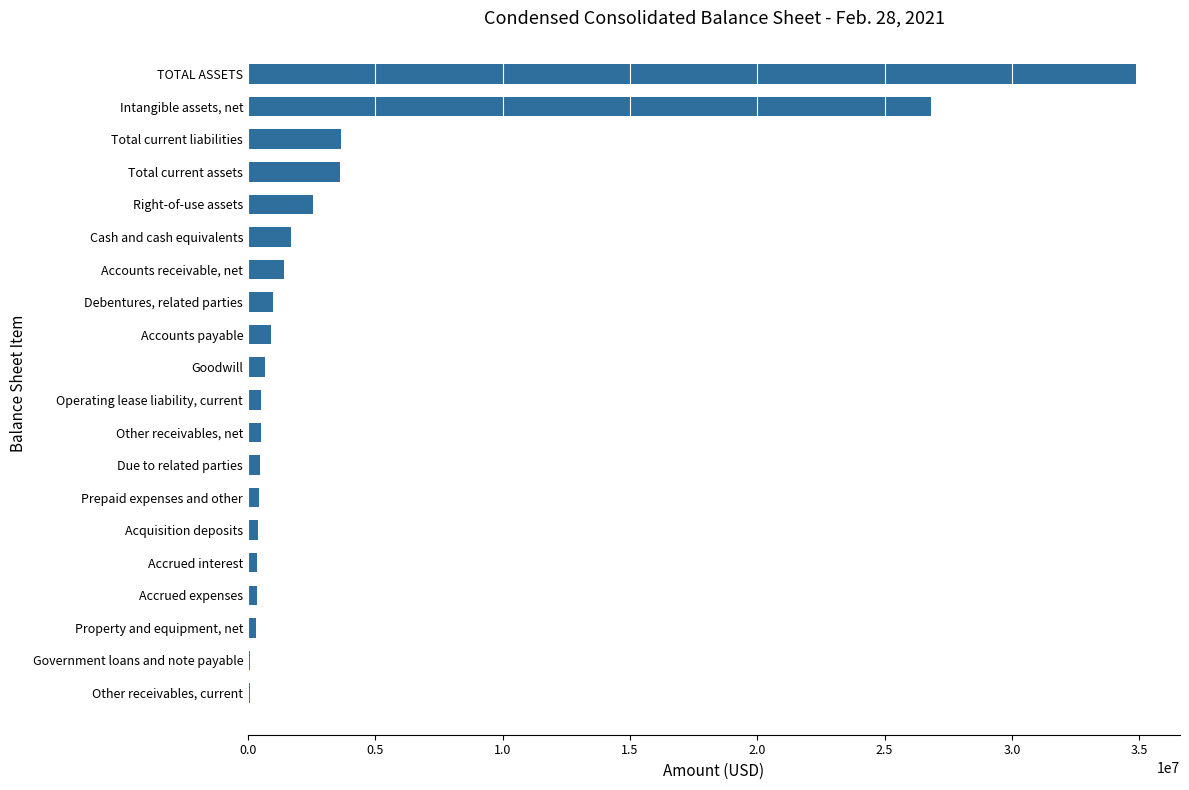

Is it true that the value at Debentures, related parties is 974017?

True